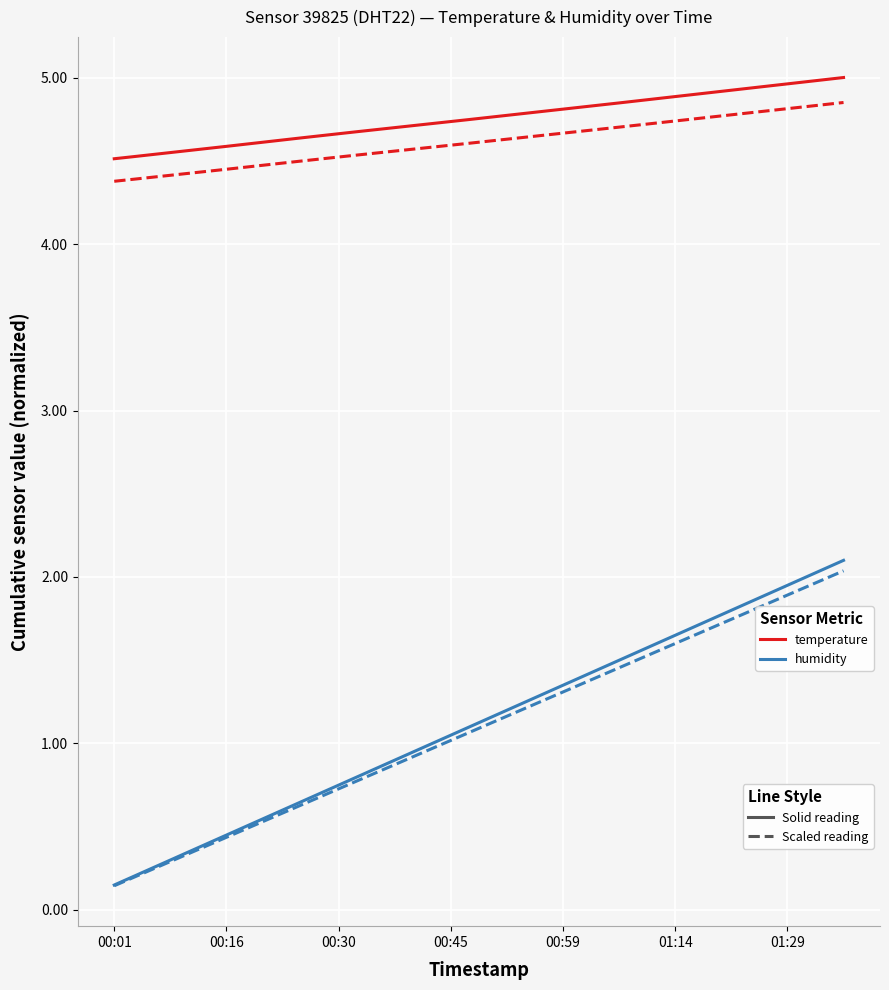

How many lines are shown in the chart?

4